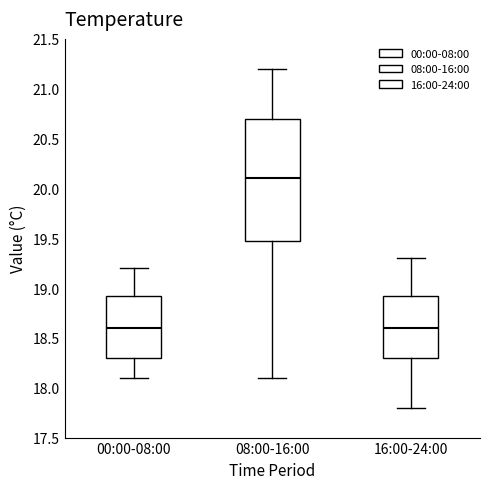

Where does the median line of the box for 00:00-08:00 sit on the y-axis? The values are not printed on the chart, so give them approximately, as read against the axis.

18.60